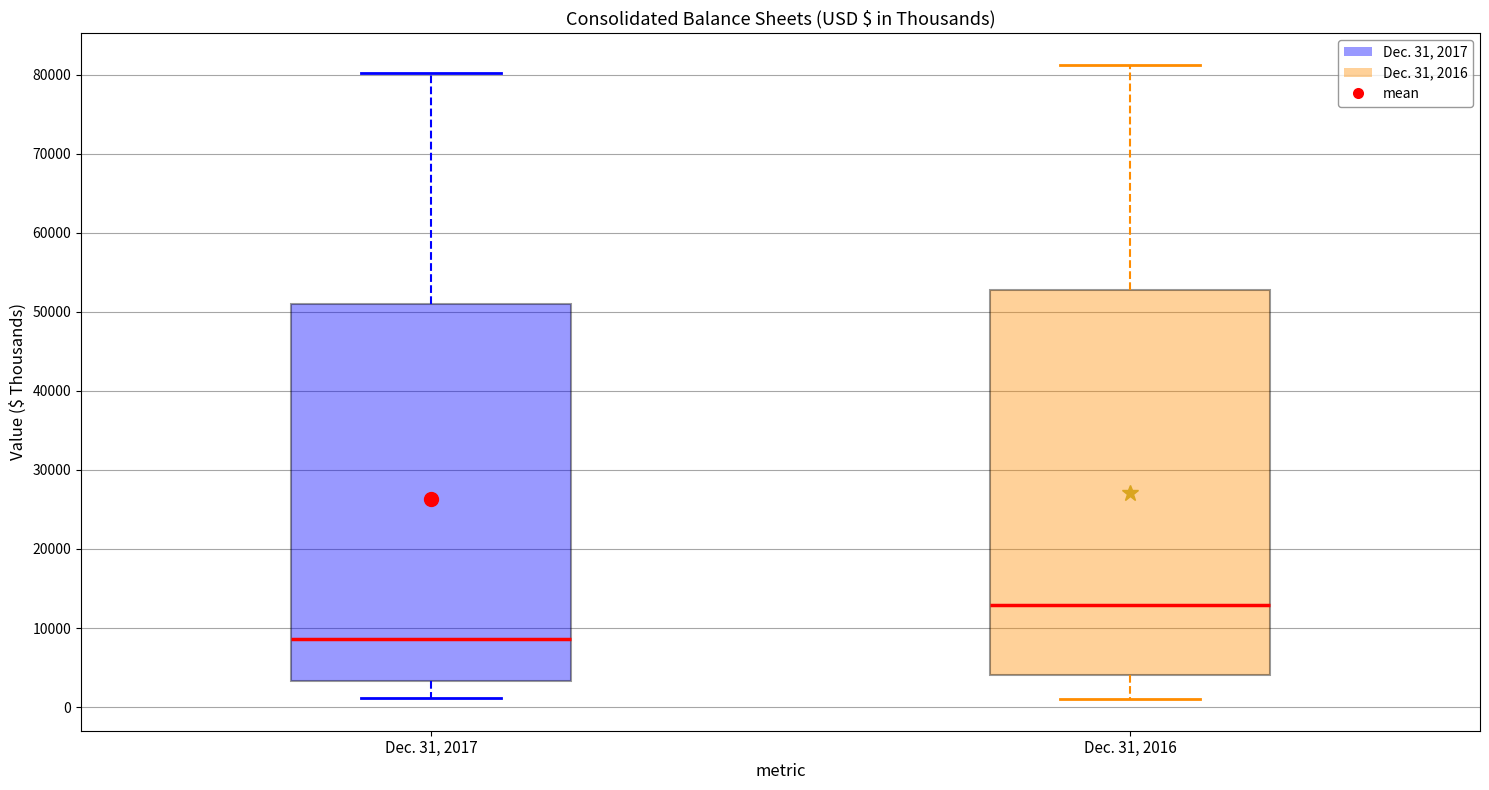

Which box's median line is the lowest?

Dec. 31, 2017